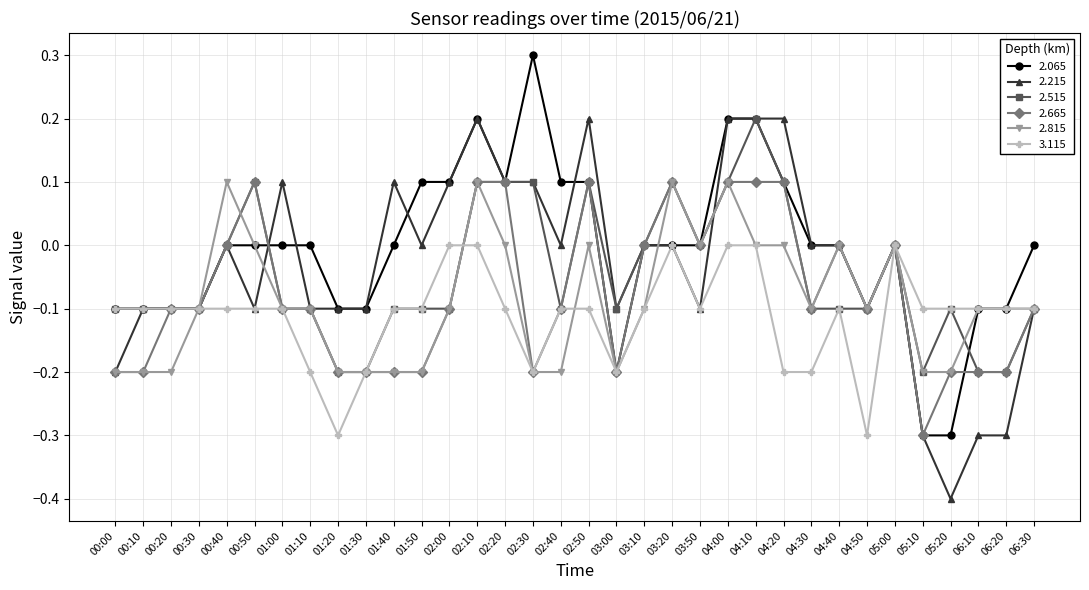

True or false: 3.115 has a value of -0.1 at 06:10.

True